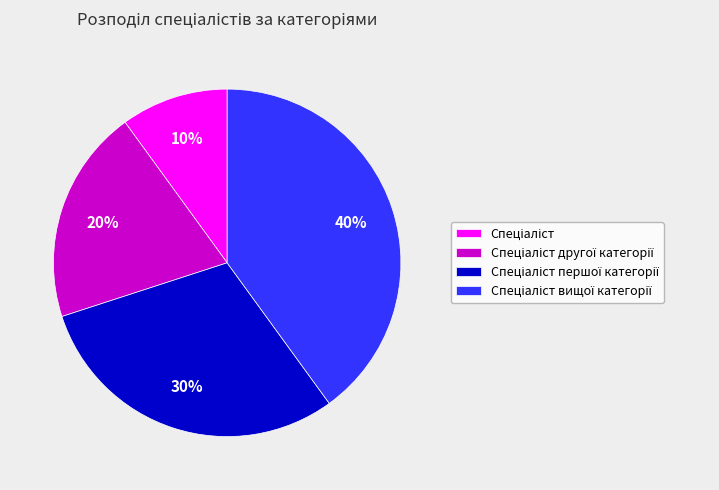

Is there a majority slice in this chart?

No